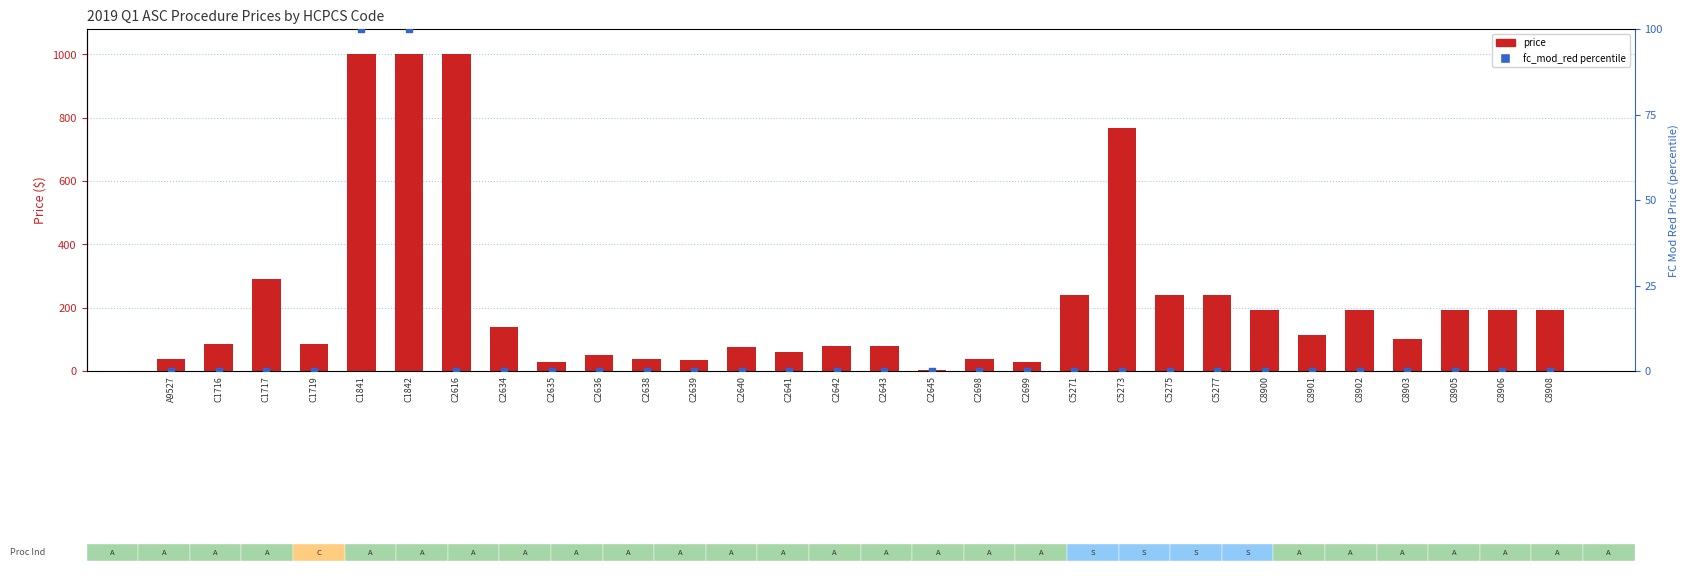

What is the total value across all series at C5275?

239.4